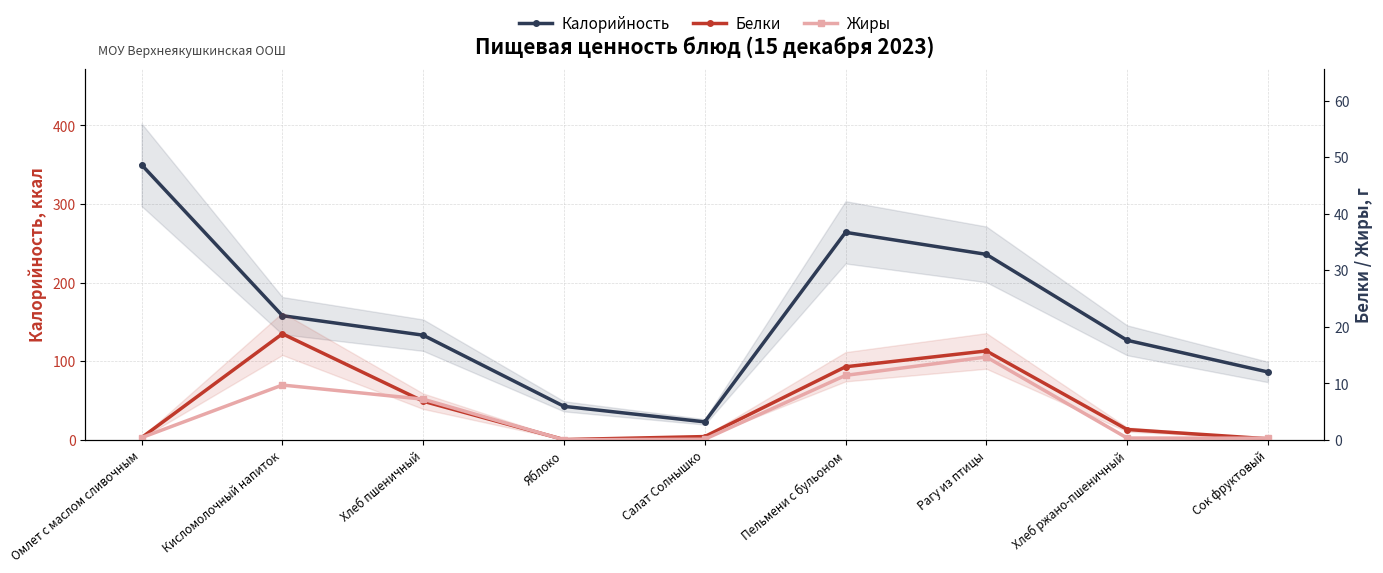

Does the chart display data point markers on the line(s)?

Yes